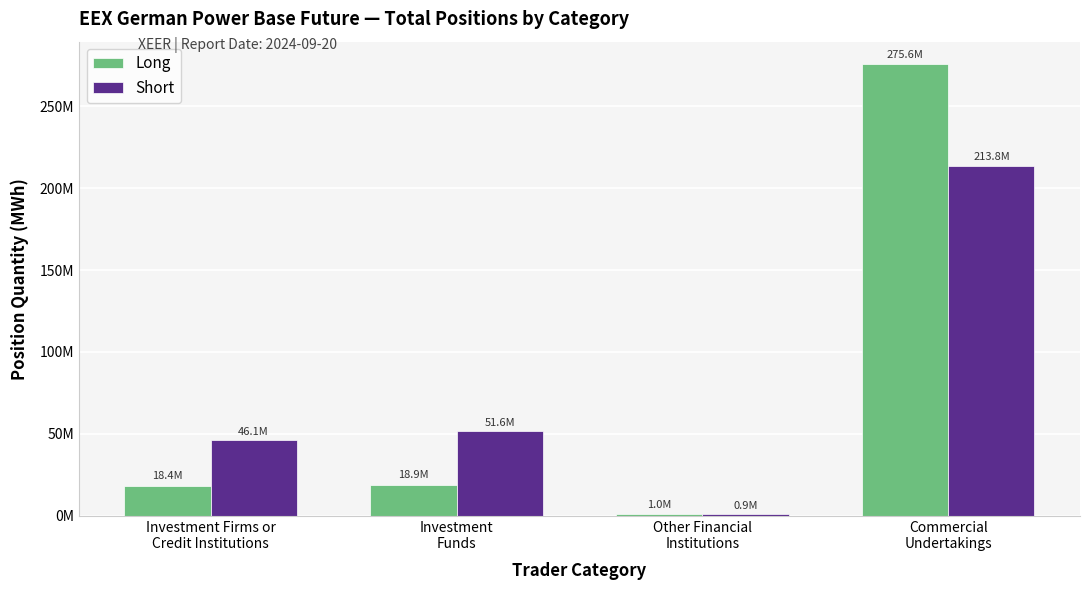

What is the average value of the Short series?

78076179.1